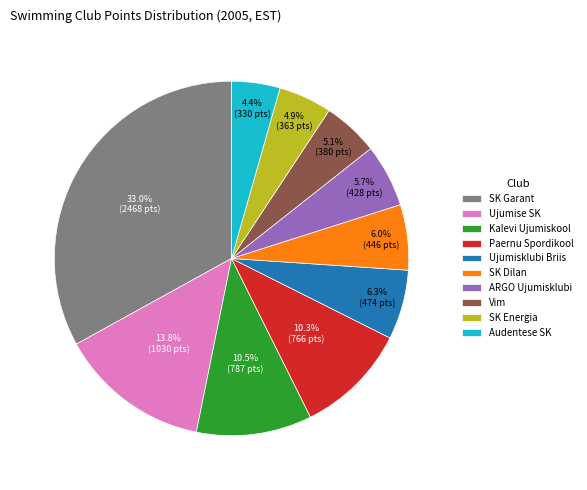

The SK Garant slice represents 1% of the pie. True or false?

False